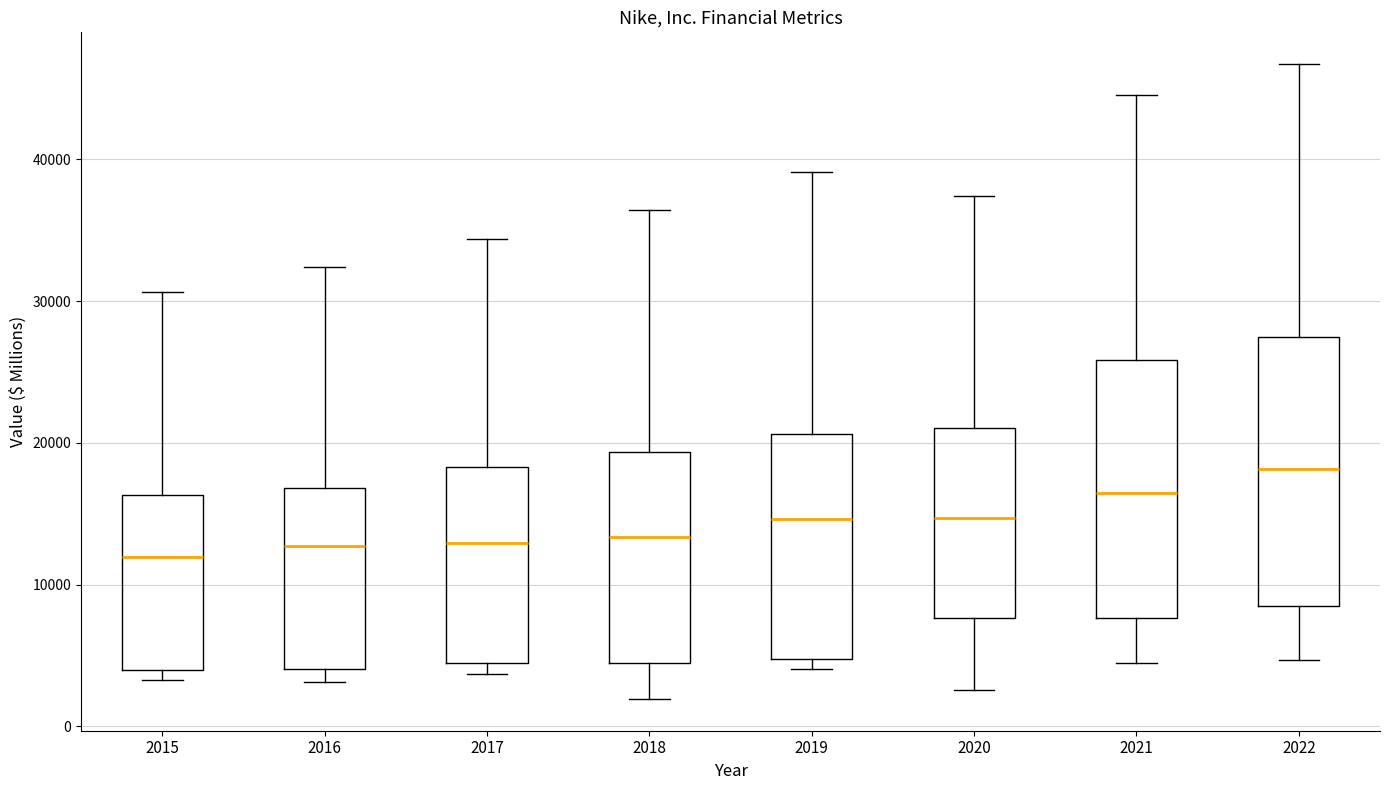

Reading left to right, transcribe this box plot: for each box, give where its median line is, the range the box spans, and where its two whiskers end, as read against the y-axis. The values are not printed on the chart, so give them approximately, as read against the axis.

2015: median 12000, box 4000 to 16000, whiskers 3000 to 31000
2016: median 13000, box 4000 to 17000, whiskers 3000 to 32000
2017: median 13000, box 4000 to 18000, whiskers 4000 (just below the box's lower edge) to 34000
2018: median 13000, box 5000 to 19000, whiskers 2000 to 36000
2019: median 15000, box 5000 to 21000, whiskers 4000 to 39000
2020: median 15000, box 8000 to 21000, whiskers 3000 to 37000
2021: median 16000, box 8000 to 26000, whiskers 4000 to 45000
2022: median 18000, box 8000 to 27000, whiskers 5000 to 47000